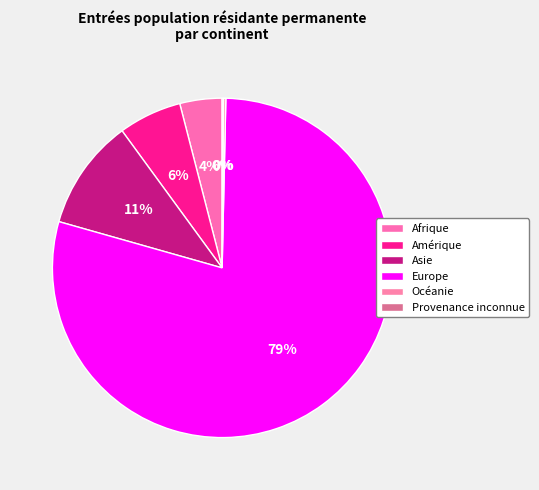

Between Afrique and Asie, which is larger?

Asie